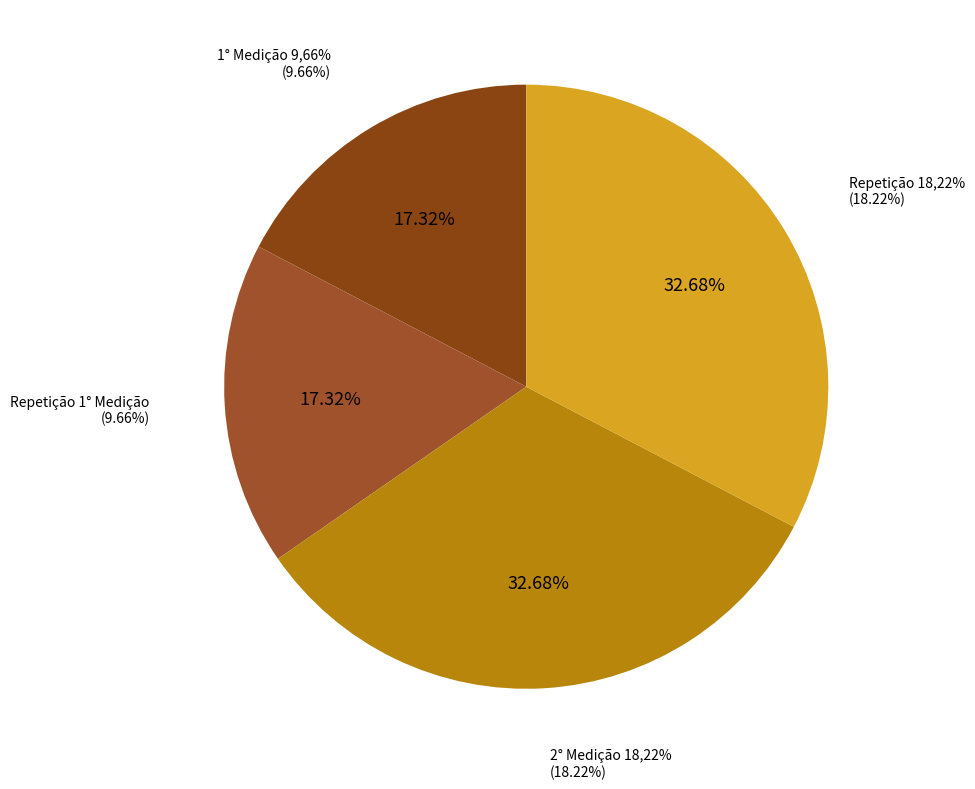

To the nearest percent, what is the difference between the Repetição 1° Medição and 2° Medição 18,22% slice percentages?

15%